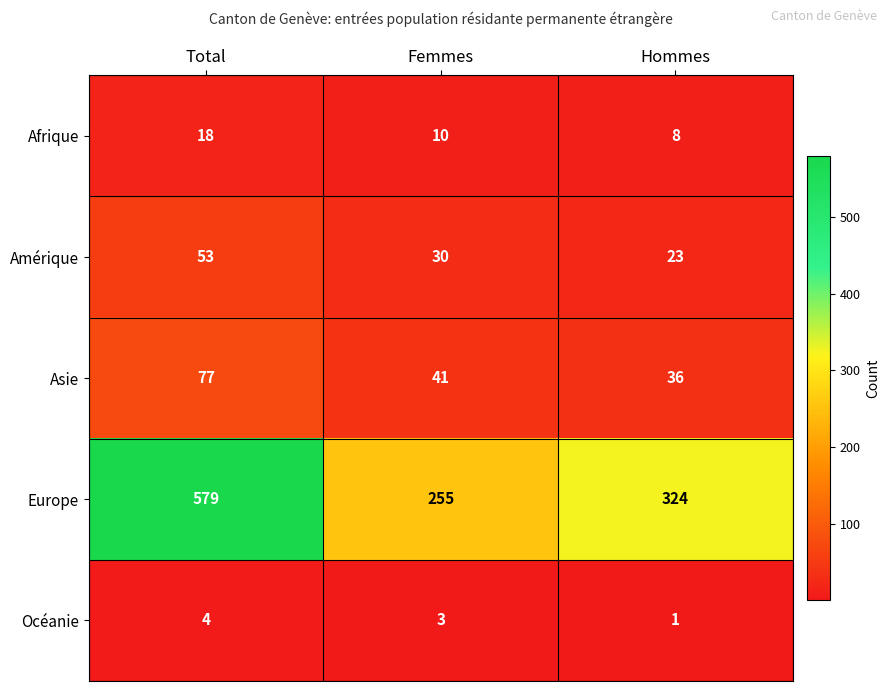

True or false: Afrique has a value of 4 at Femmes.

False